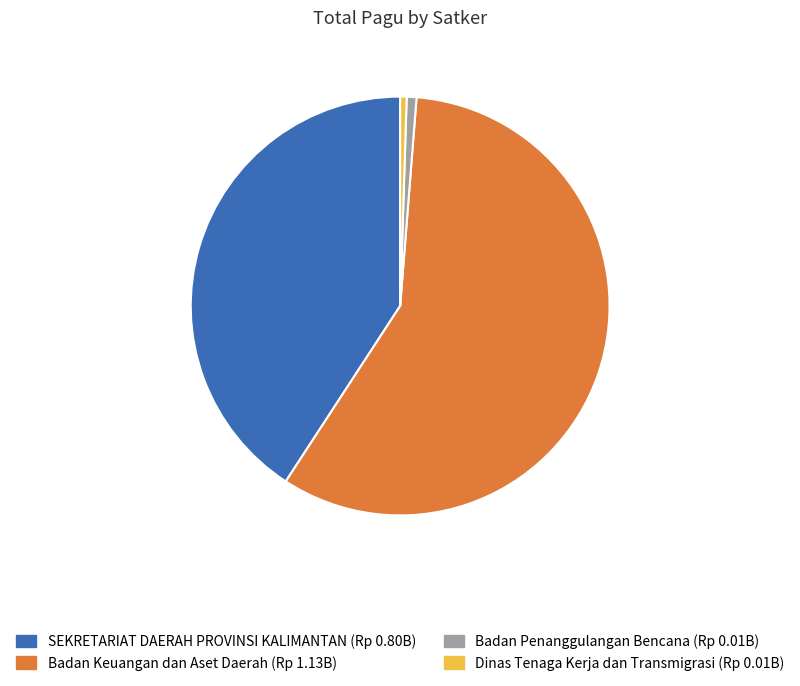

Is there any slice that represents more than half of the pie?

Yes